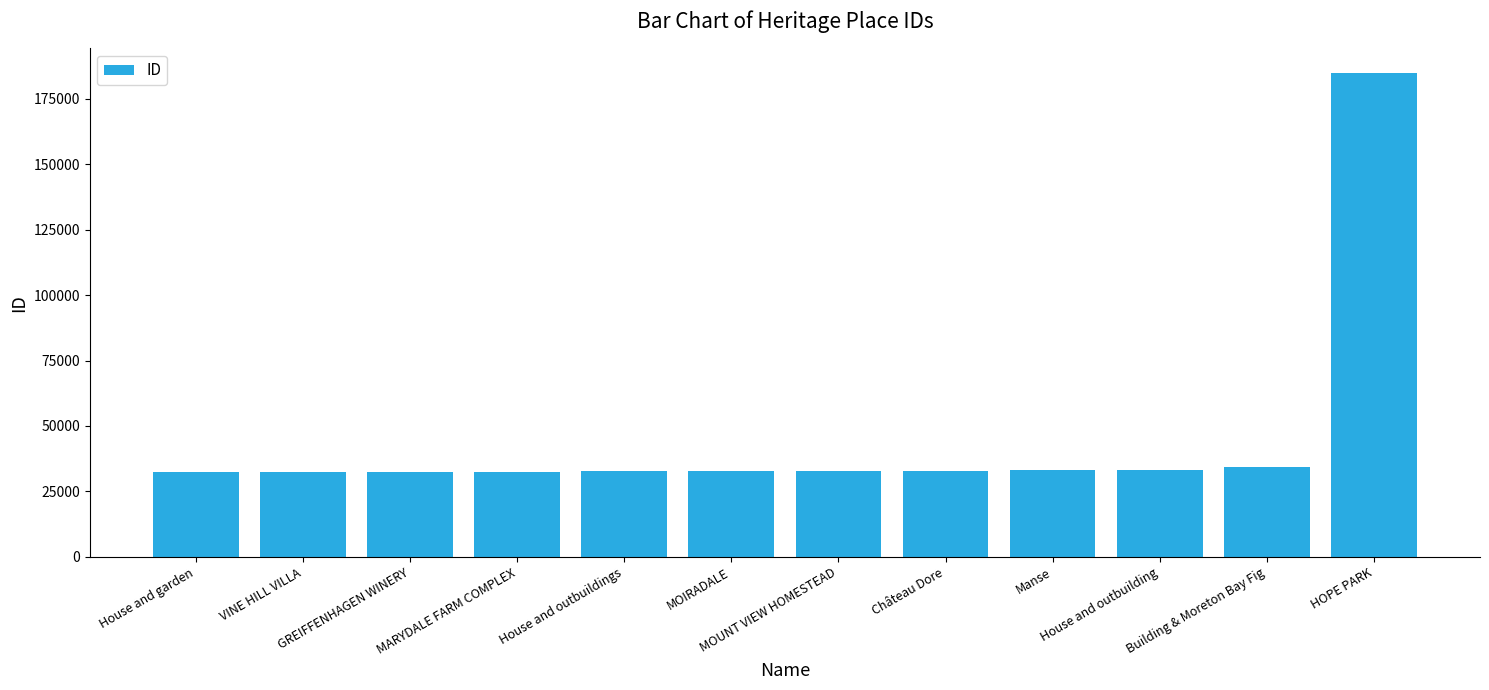

Is it true that the value at Manse is 18226?

False